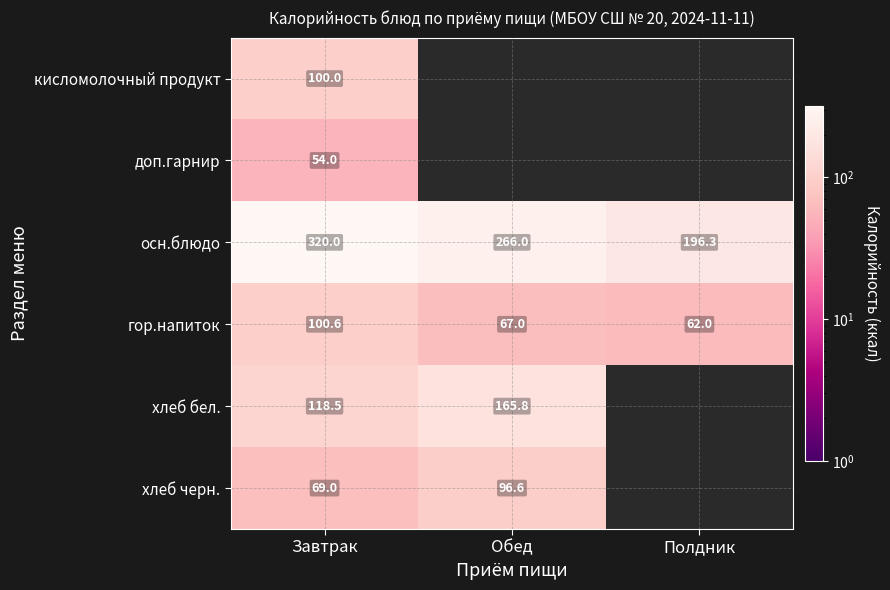

Rank the categories by гор.напиток value from lowest to highest.

Полдник, Обед, Завтрак